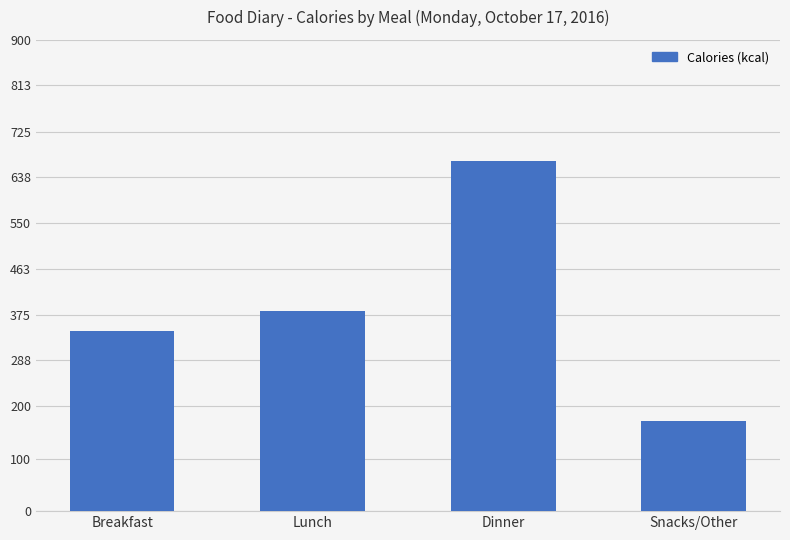

At which label is the value closest to 420?

Lunch